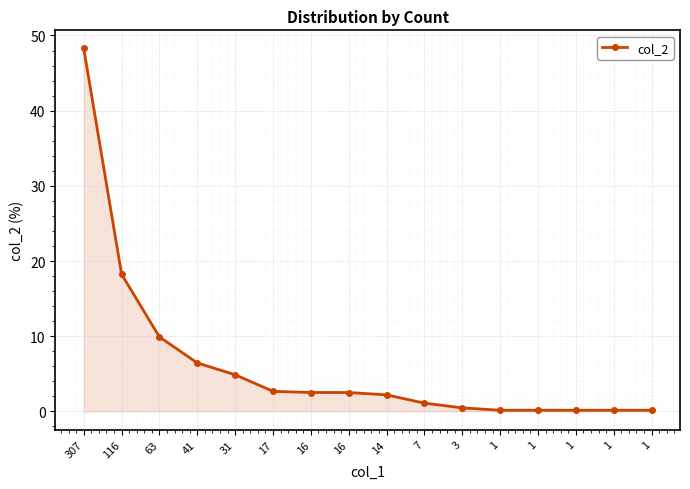

Does the chart have visible grid lines?

Yes